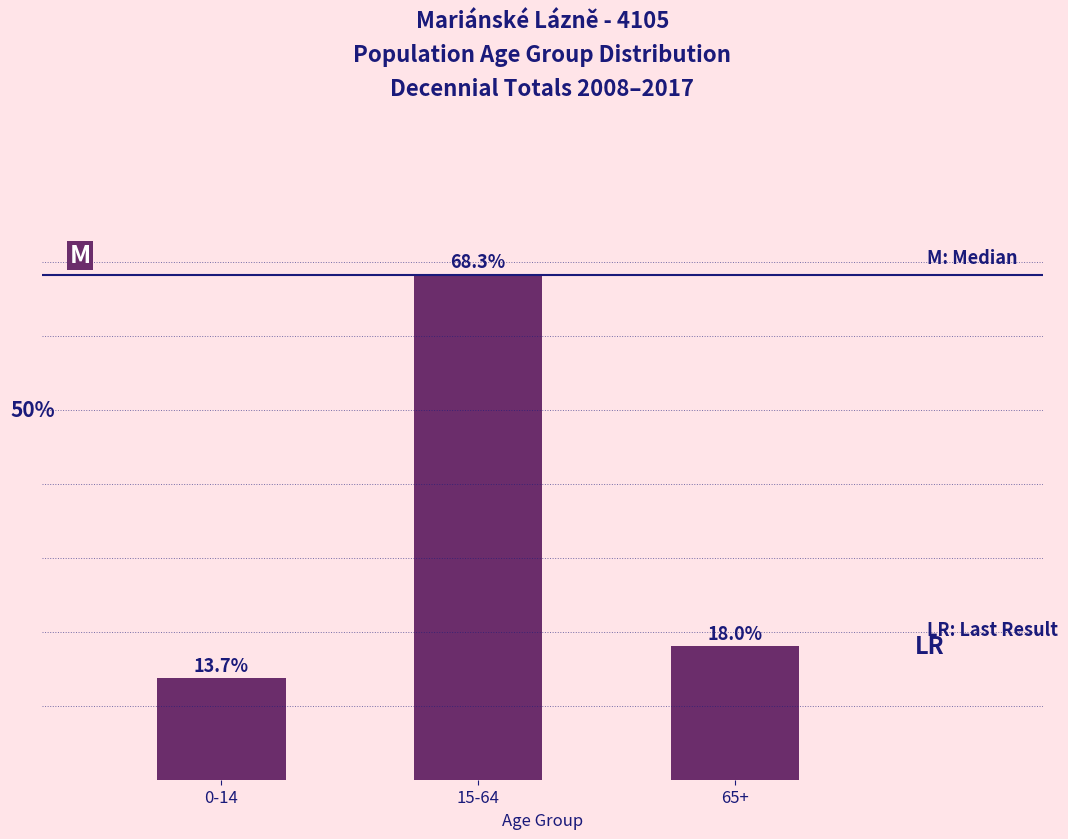

What is the label of the 2nd bar from the left?

15-64